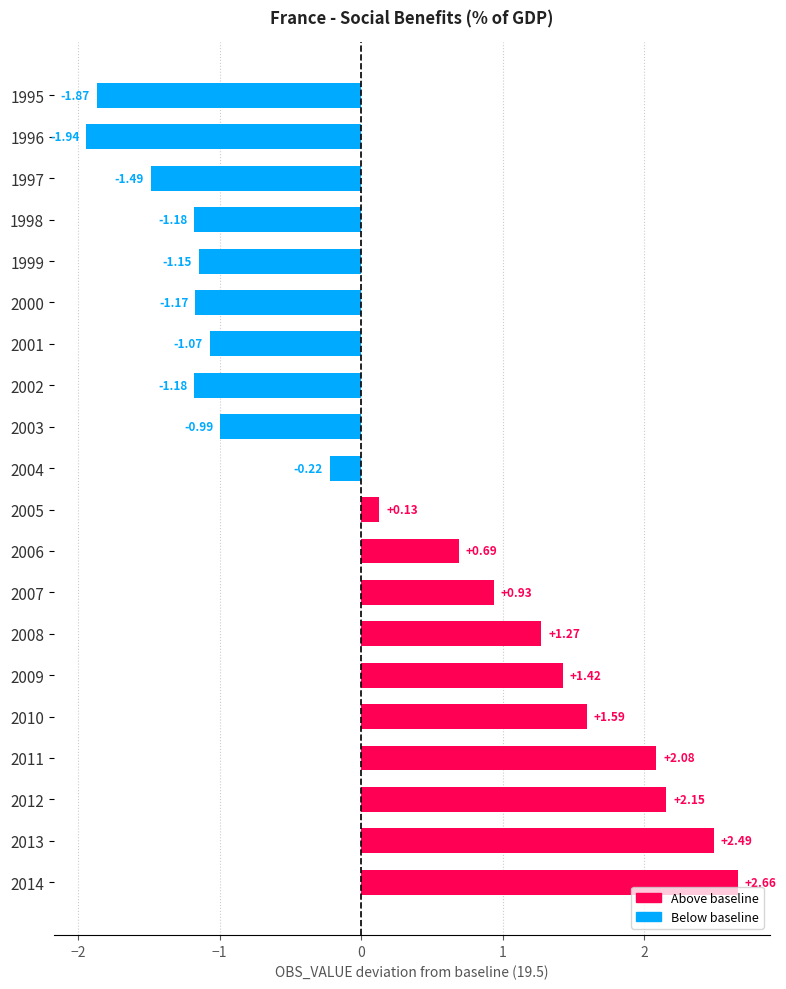

Approximately how many times larger is the value at 2006 compared to 2011?

0.3